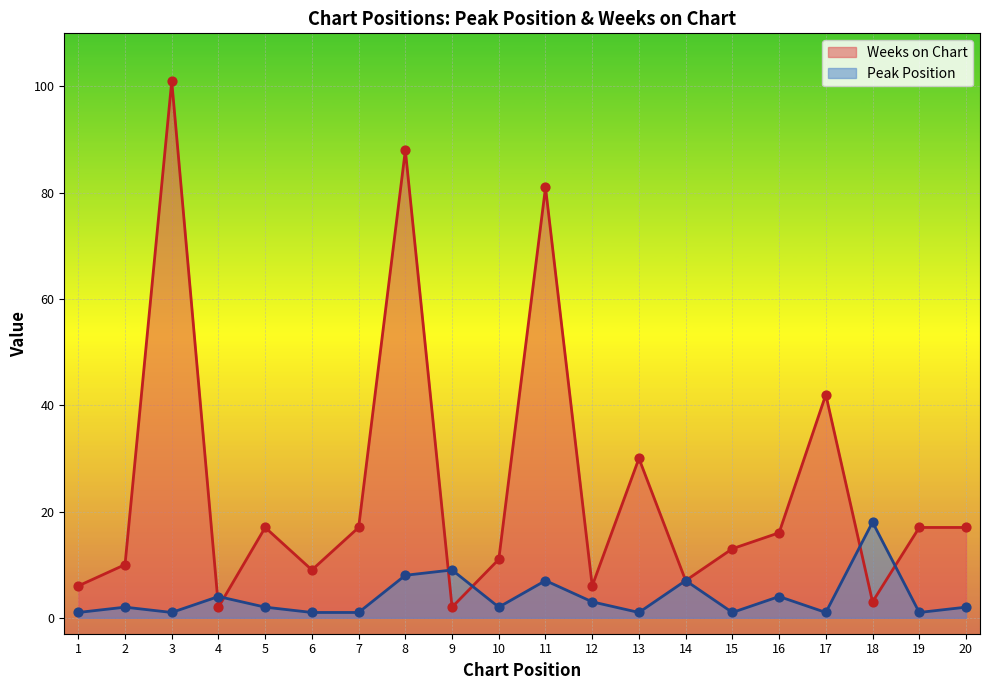

What are all the series names shown in the legend?

Weeks on Chart, Peak Position